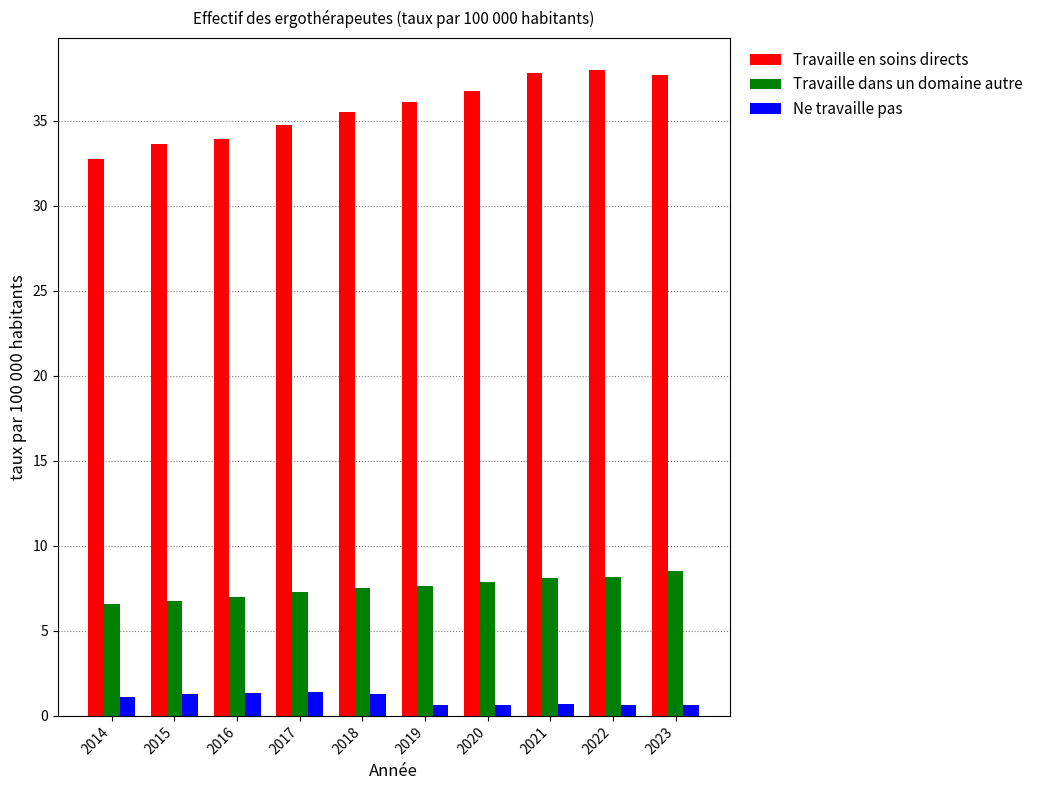

What is the difference between the maximum and minimum values in the Travaille en soins directs series?

5.2